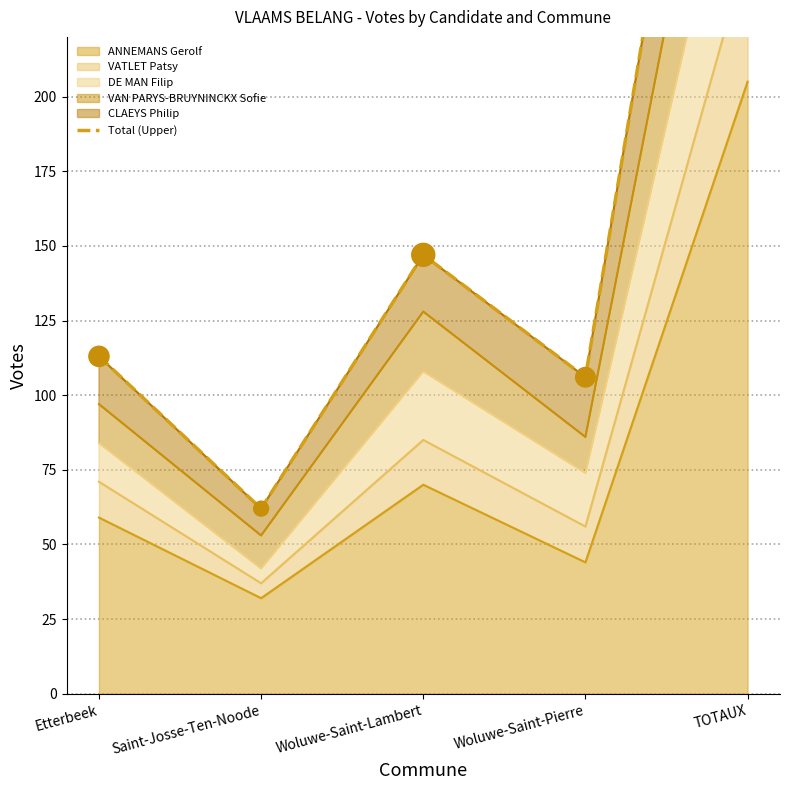

Approximately how many times larger is the value at Saint-Josse-Ten-Noode compared to TOTAUX?

0.1